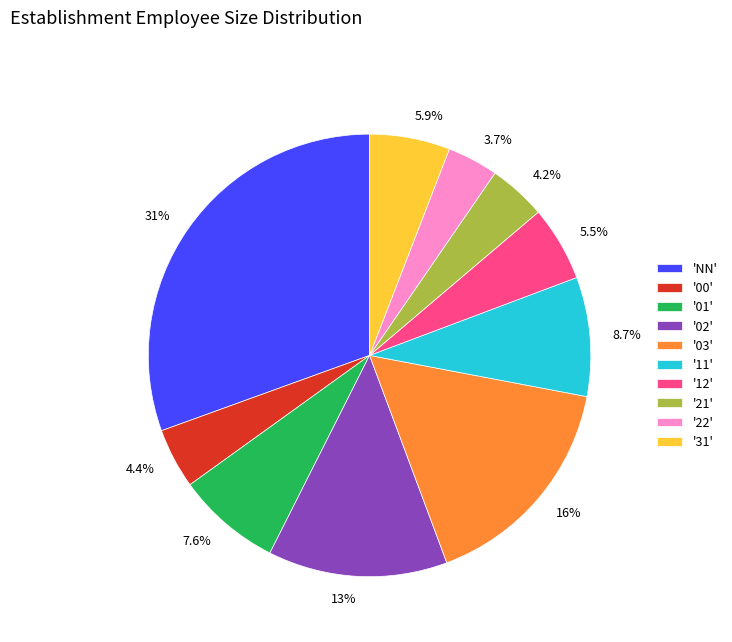

Is '03' the majority of the pie?

No